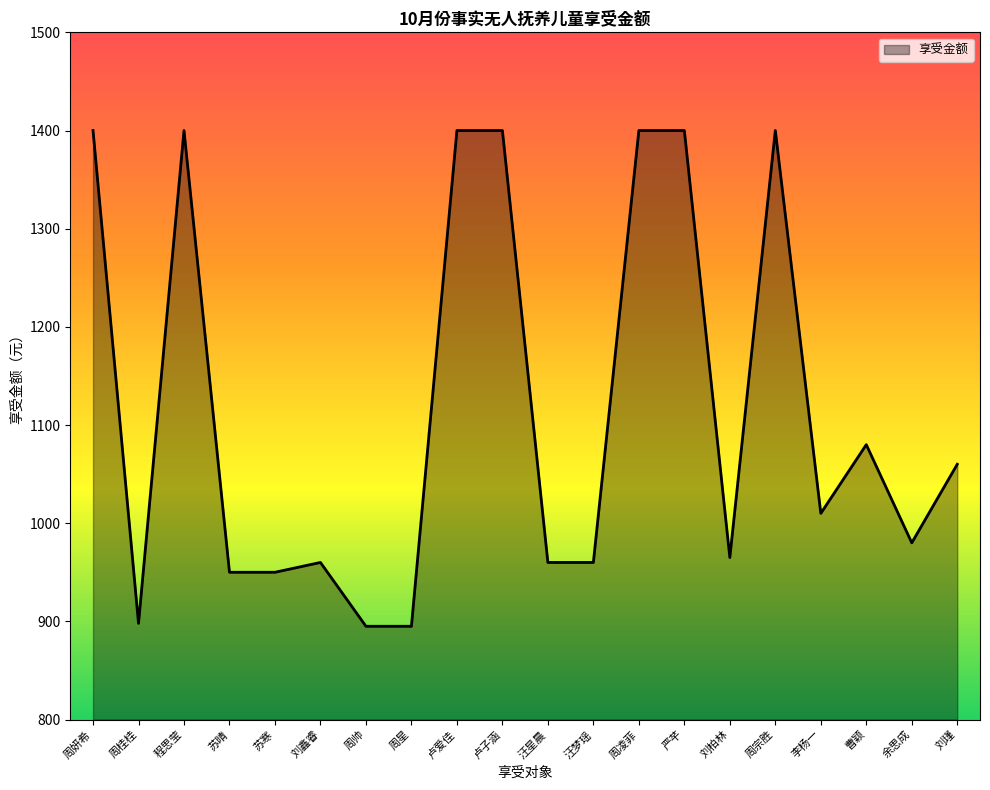

Does the chart display data point markers on the line(s)?

No